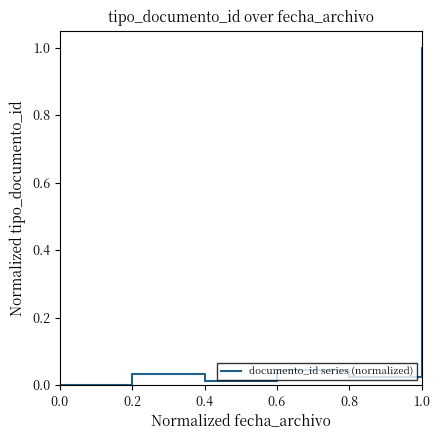

What position from the right is 0.6?

3